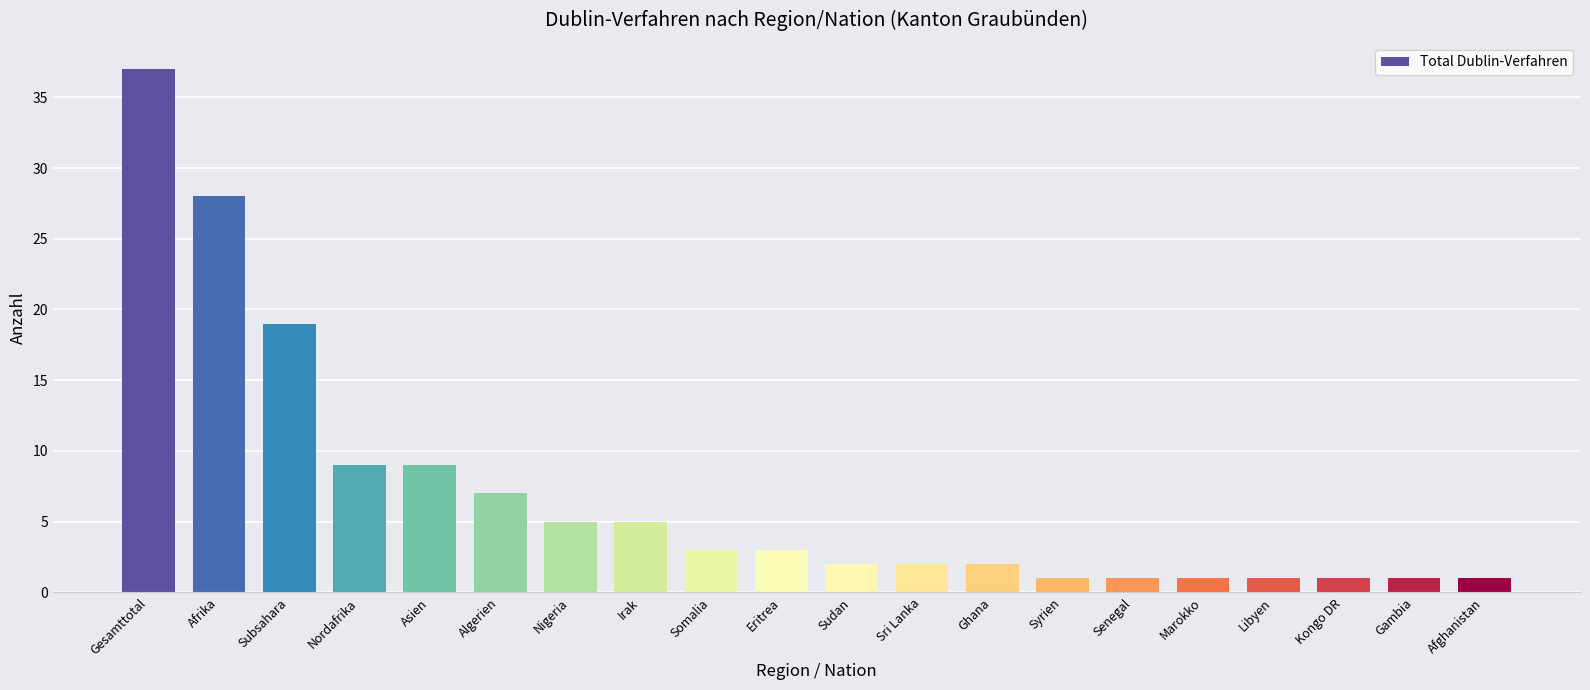

What position from the right is Somalia?

12